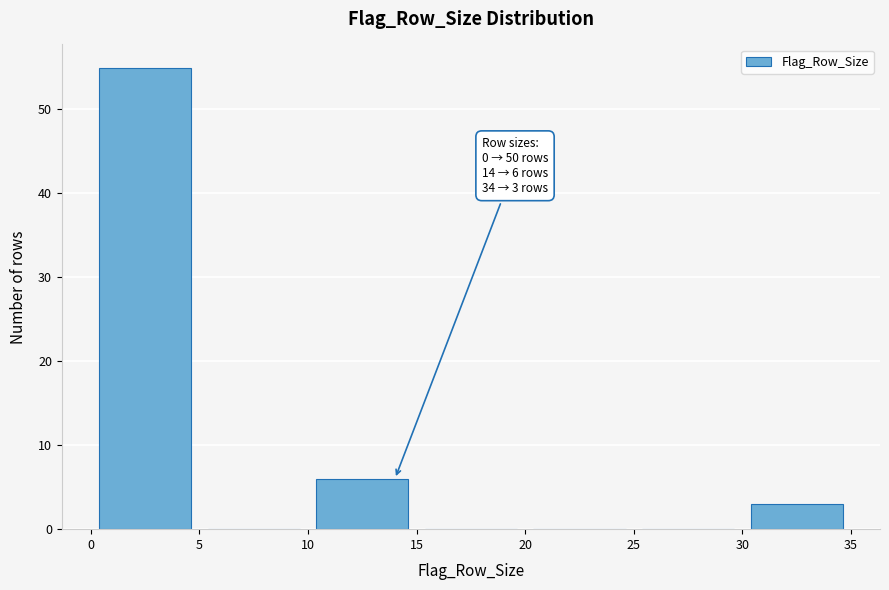

Over which range of the x-axis is the bar tallest?

0 to 5